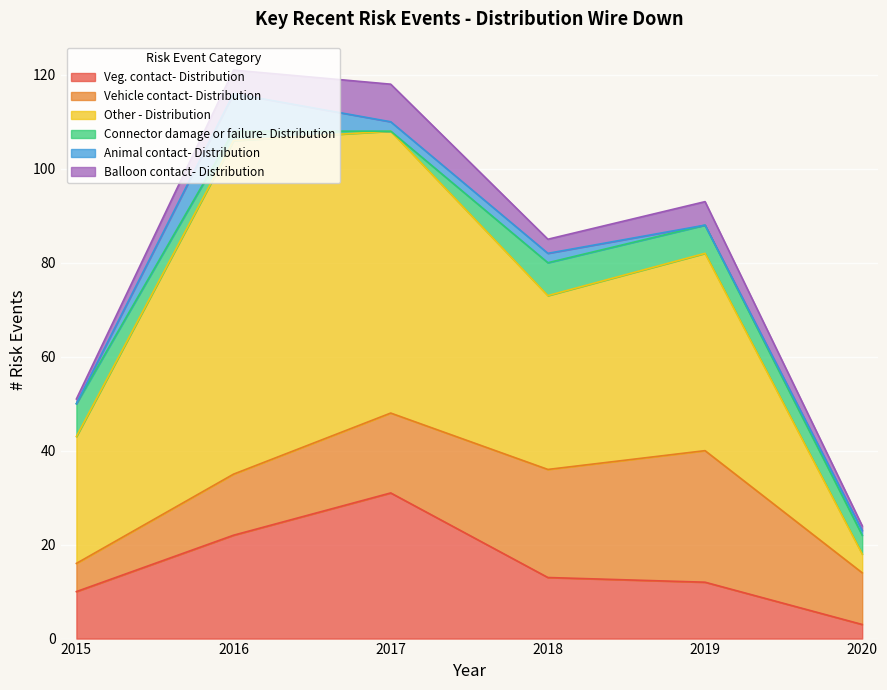

Reading left to right, extract all data points from this chart.

Veg. contact- Distribution: 2015=10	2016=22	2017=31	2018=13	2019=12	2020=3
Vehicle contact- Distribution: 2015=6	2016=13	2017=17	2018=23	2019=28	2020=11
Other - Distribution: 2015=27	2016=71	2017=60	2018=37	2019=42	2020=4
Connector damage or failure- Distribution: 2015=7	2016=2	2017=0	2018=7	2019=6	2020=4
Animal contact- Distribution: 2015=0	2016=8	2017=2	2018=2	2019=0	2020=1
Balloon contact- Distribution: 2015=1	2016=5	2017=8	2018=3	2019=5	2020=1